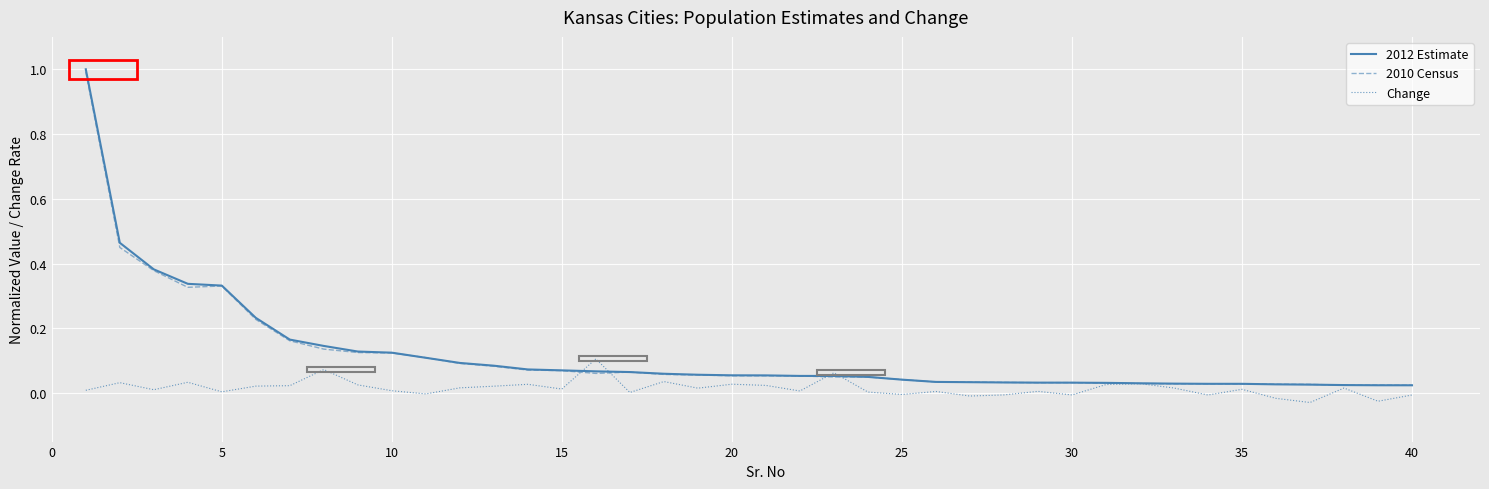

Which series has the widest spread of values?

2012 Estimate